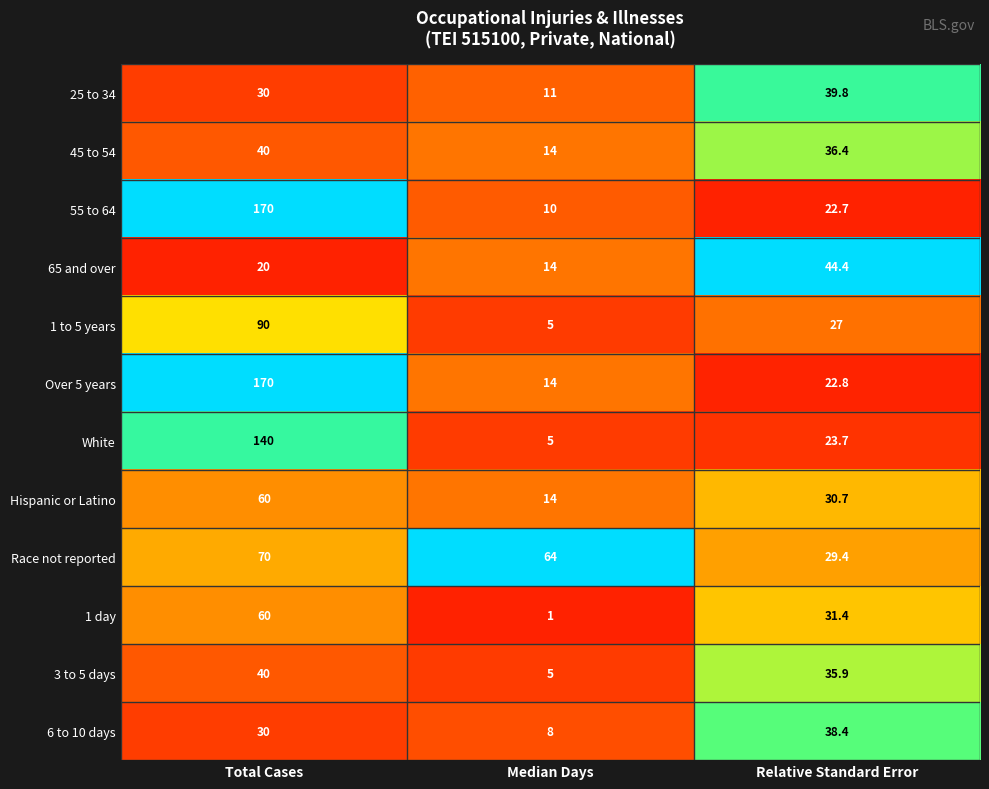

What is the sum of all White values?

168.7